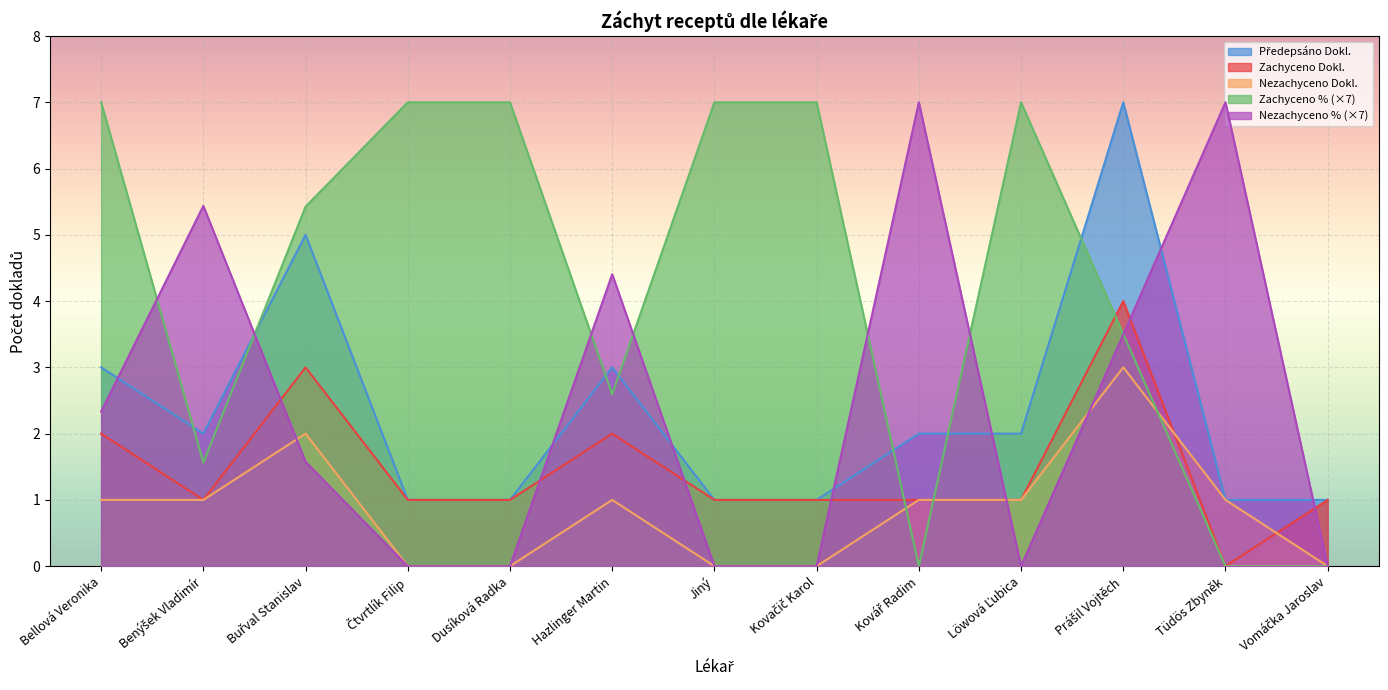

Between which two adjacent categories do Zachyceno Dokl. and Zachyceno % first intersect?

Kovačič Karol and Kovář Radim